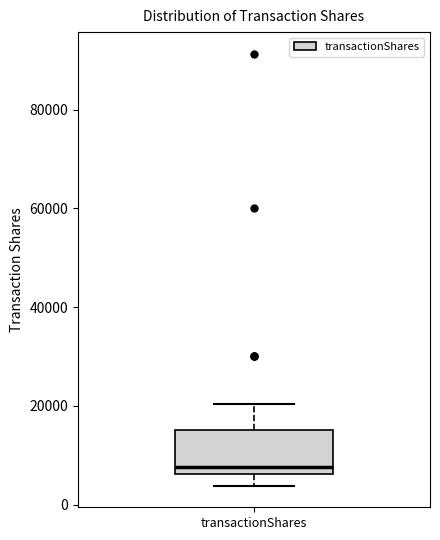

Transcribe this box plot: give where the median line is, the range the box spans, and where the two whiskers end, as read against the y-axis. The values are not printed on the chart, so give them approximately, as read against the axis.

median 8000, box 6000 to 16000, whiskers 4000 to 20000